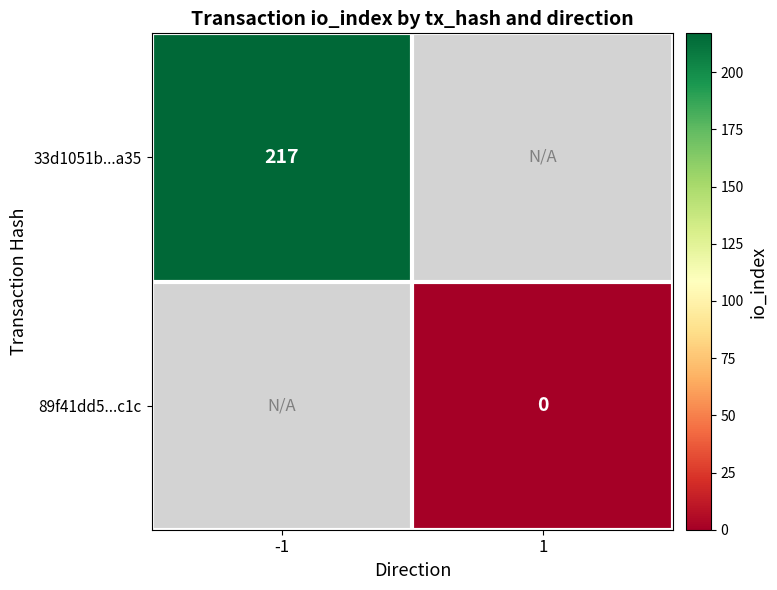

How many categories are shown in the chart?

2